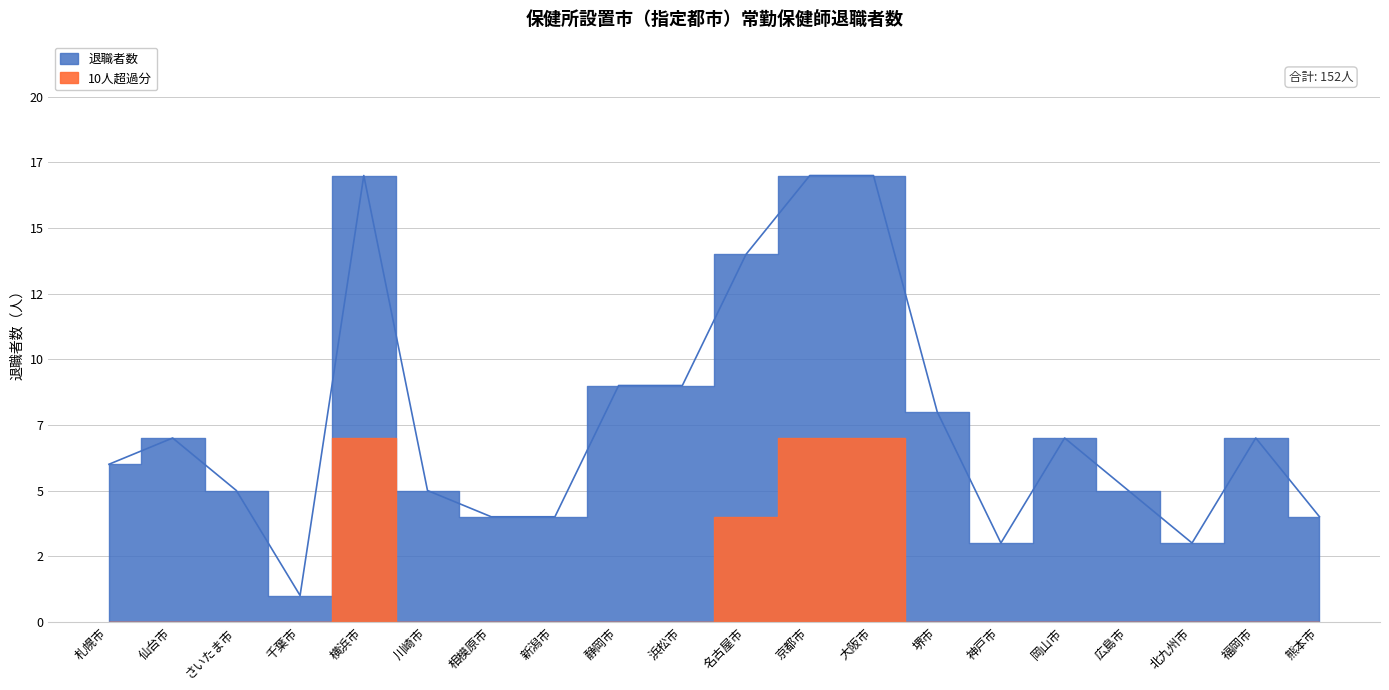

True or false: there are more than 0 points higher than both neighbors.

True